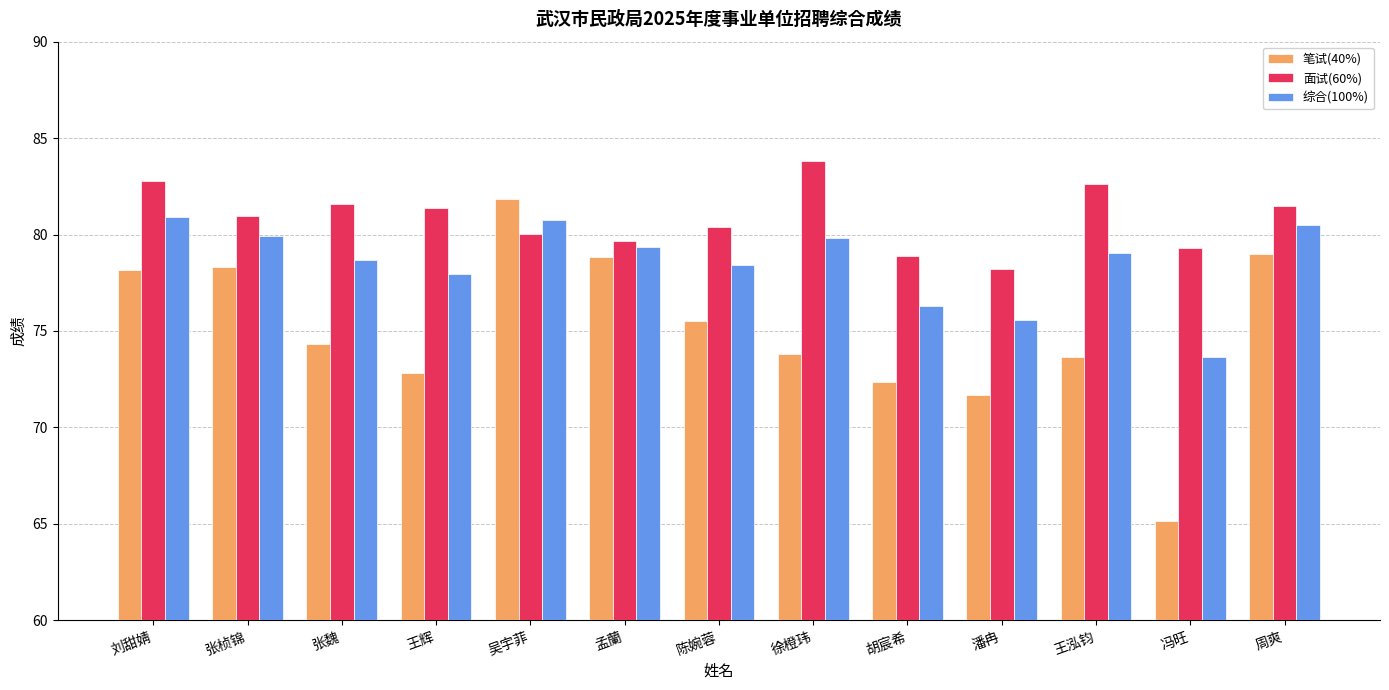

What position from the left is 孟蘭?

6